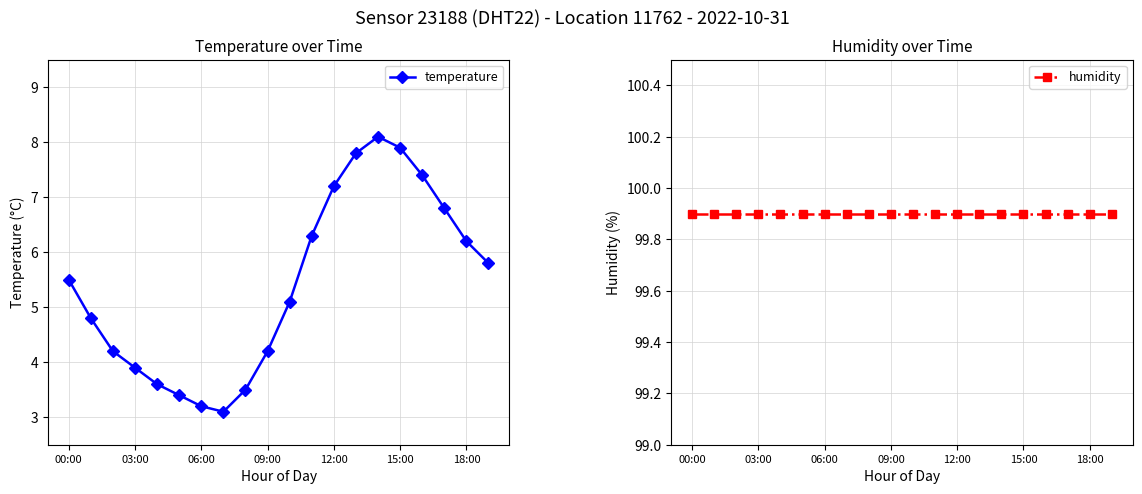

Reading left to right, extract all data points from this chart.

temperature: 5.5	4.8	4.2	3.9	3.6	3.4	3.2	3.1	3.5	4.2	5.1	6.3	7.2	7.8	8.1	7.9	7.4	6.8	6.2	5.8
humidity: 99.9	99.9	99.9	99.9	99.9	99.9	99.9	99.9	99.9	99.9	99.9	99.9	99.9	99.9	99.9	99.9	99.9	99.9	99.9	99.9